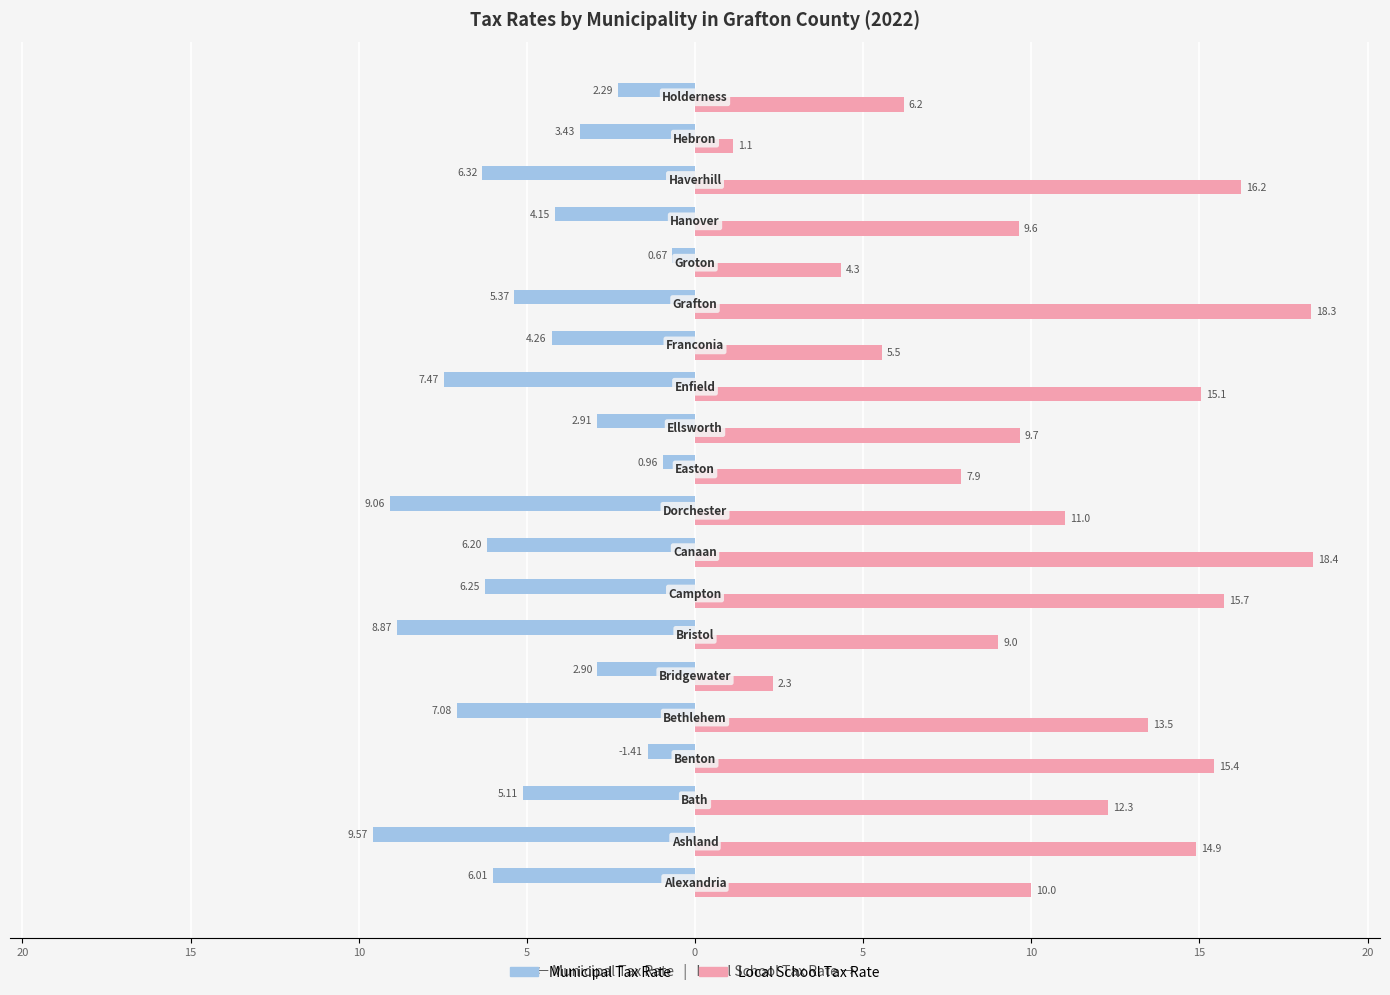

What are all the series names shown in the legend?

Municipal Tax Rate, Local School Tax Rate